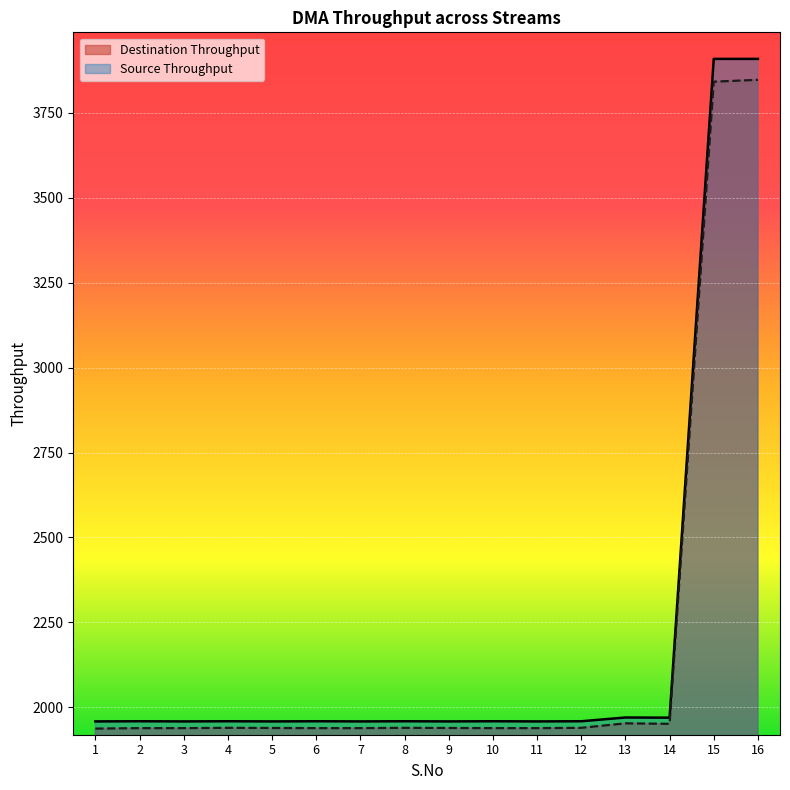

True or false: Source Throughput and Destination Throughput intersect in this chart.

False